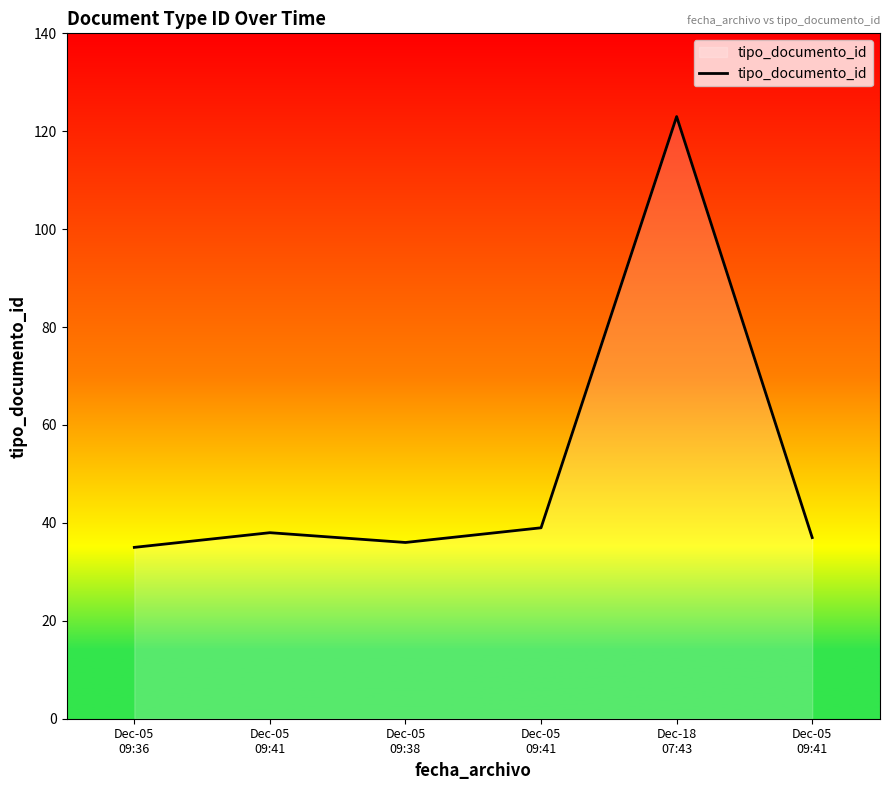

True or false: the data shows 35 at Dec-05
09:36.

True